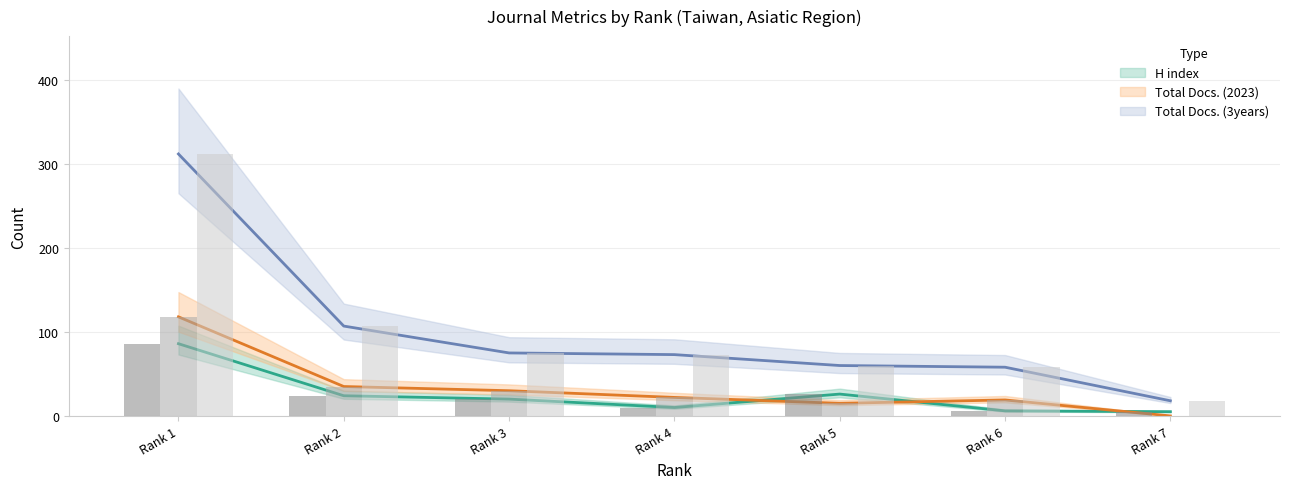

Where is Total Docs. (2023) nearest to the value 59?

Rank 2